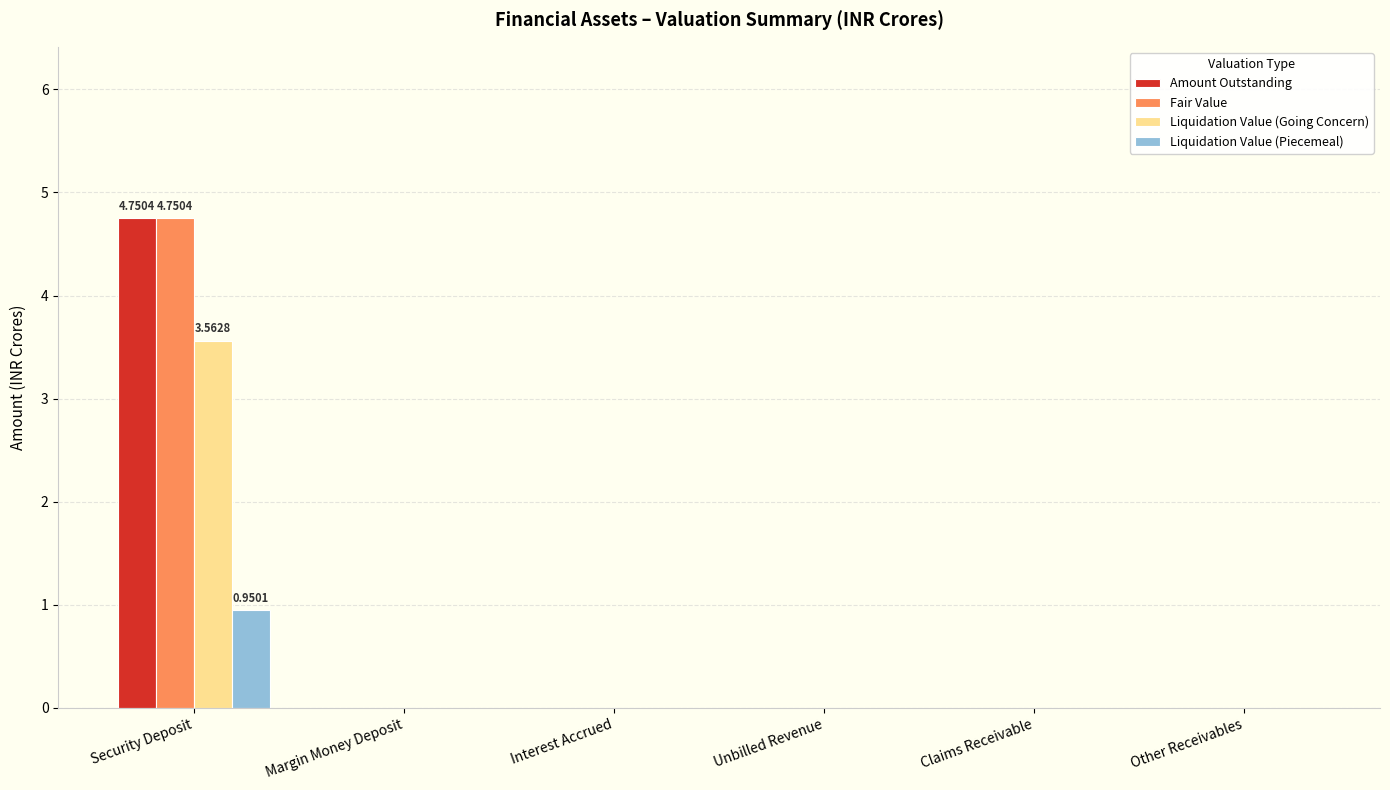

What is the sum of all Amount Outstanding values?

4.8